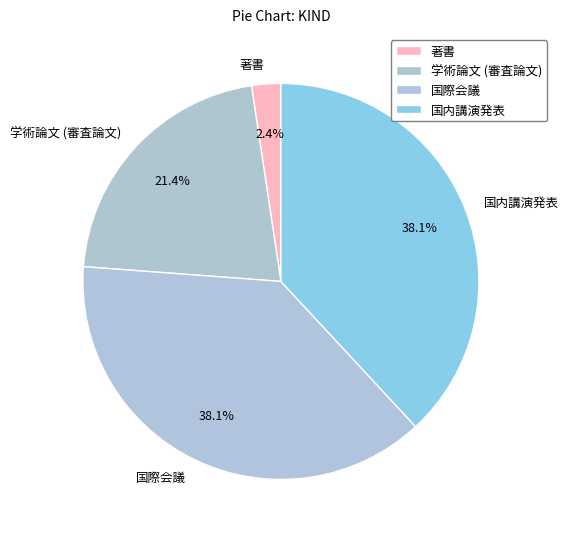

Is it true that 著書 is 2% of the pie?

True